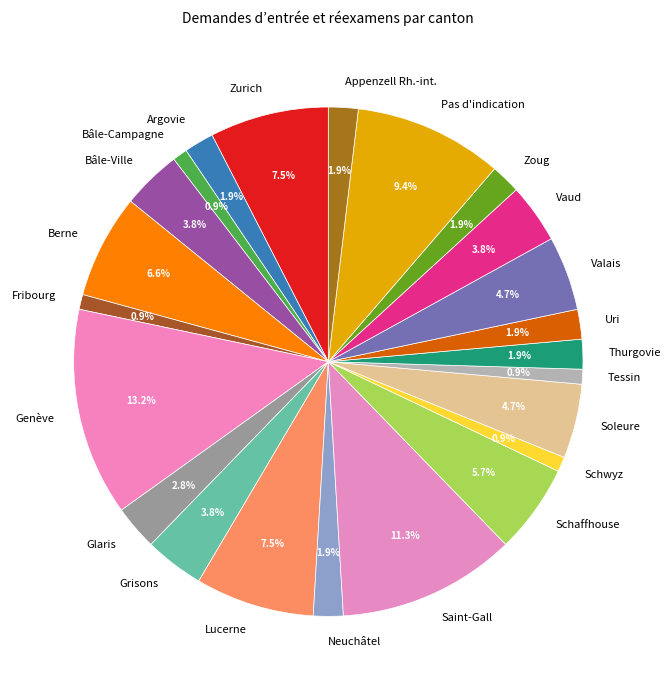

Is the sum of Bâle-Campagne and Schaffhouse greater than half?

No